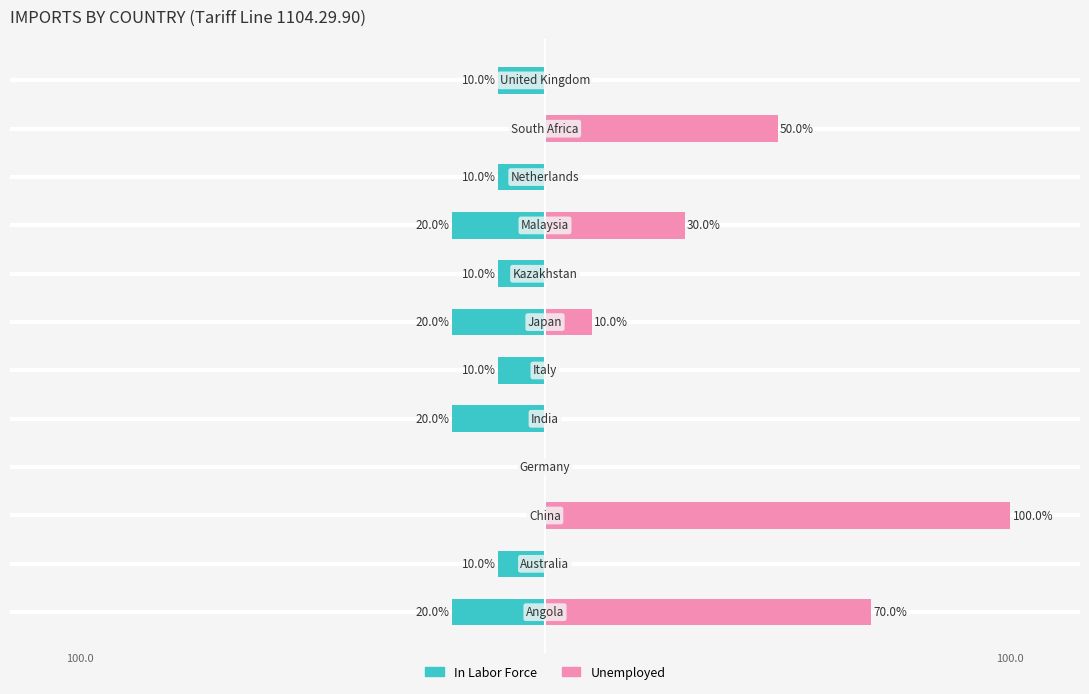

Between Malaysia and Japan, which is larger?

Malaysia